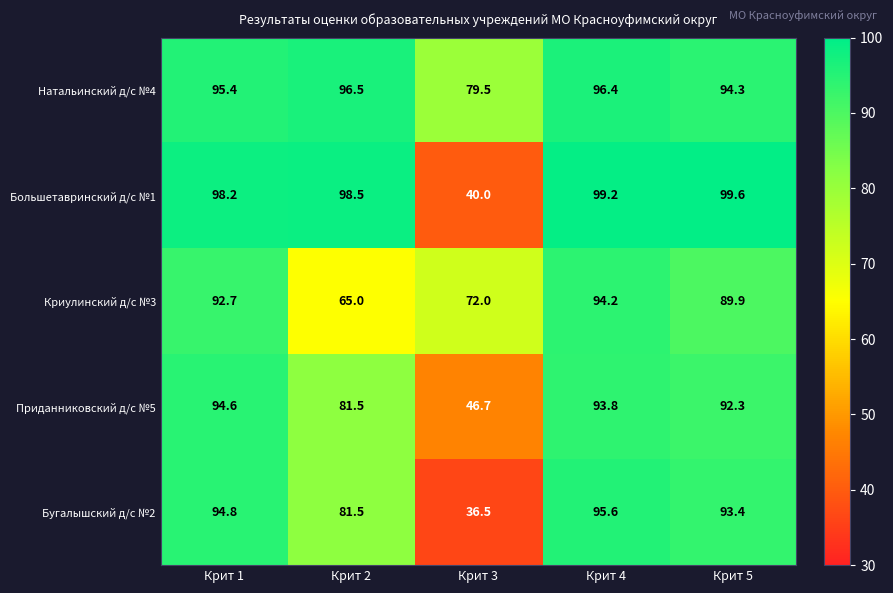

How many data points does each series have?

5